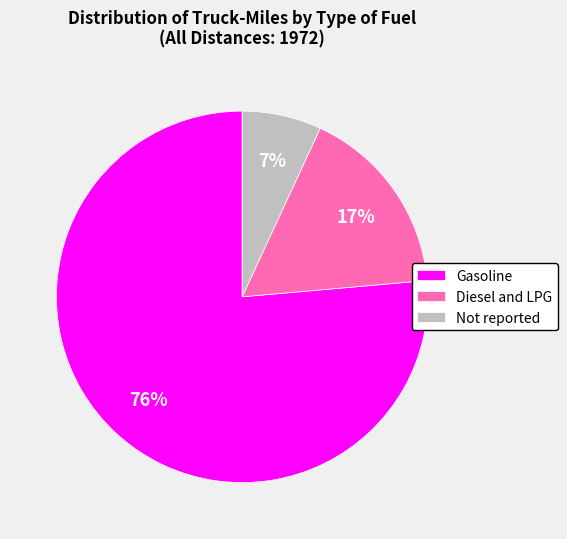

Which slice is the largest?

Gasoline